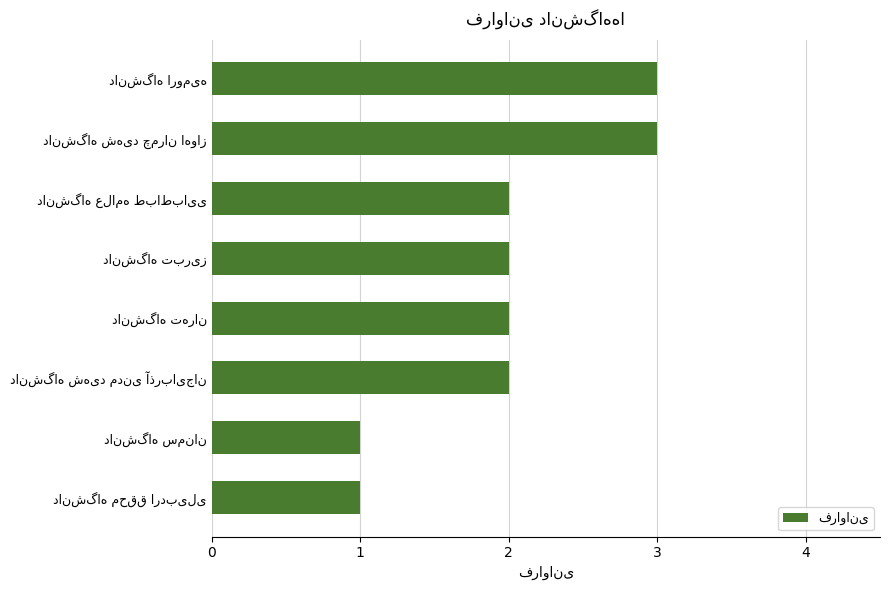

What is the value of the 7th bar from the top?

1